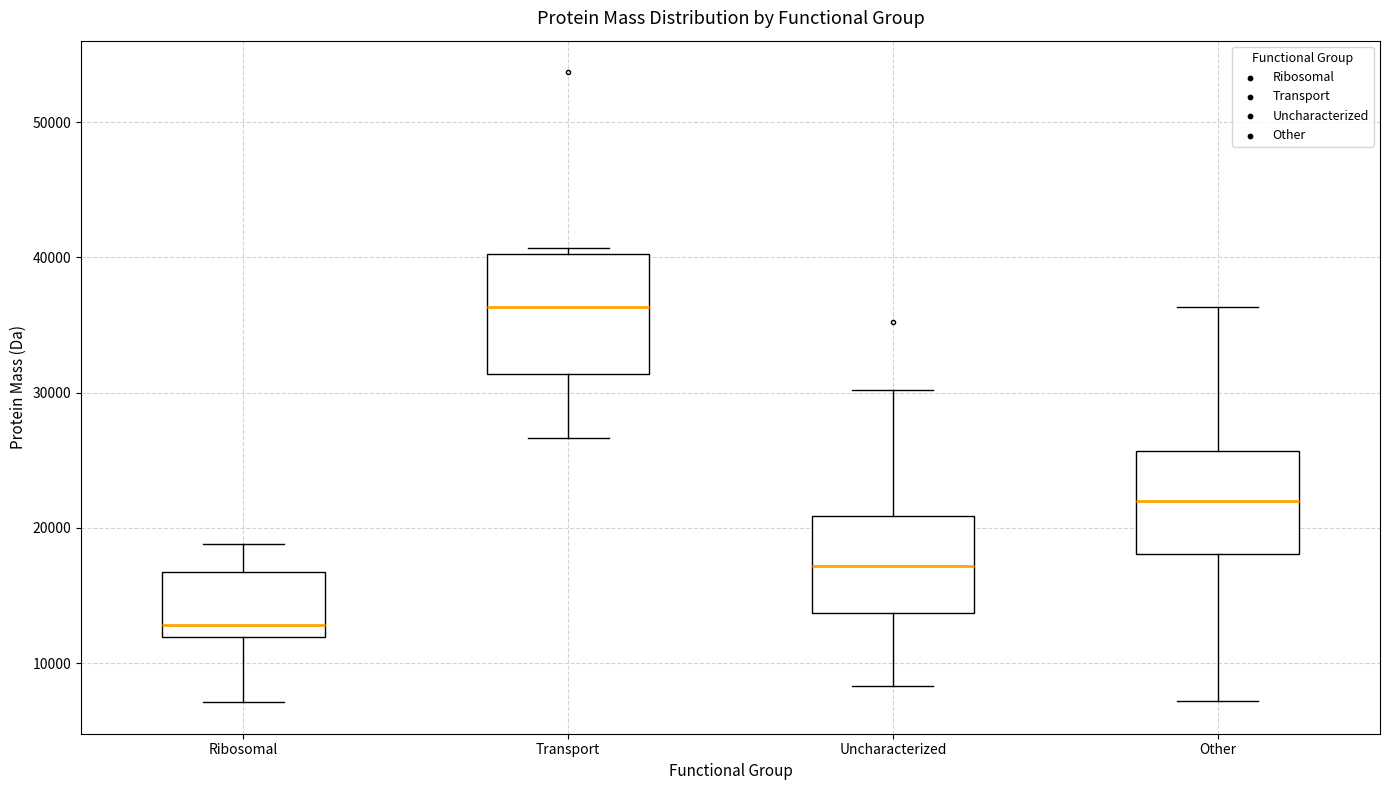

Which box's median line is the highest?

Transport